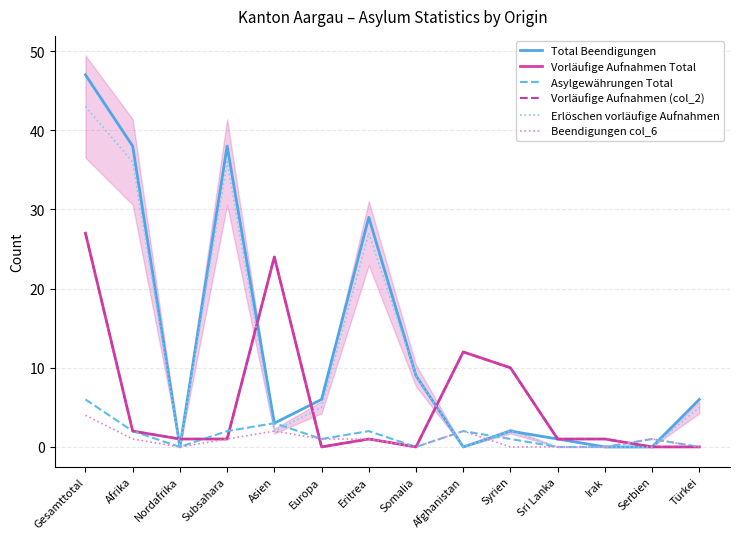

Where does the Erlöschen vorläufige Aufnahmen series first go above 5?

Gesamttotal